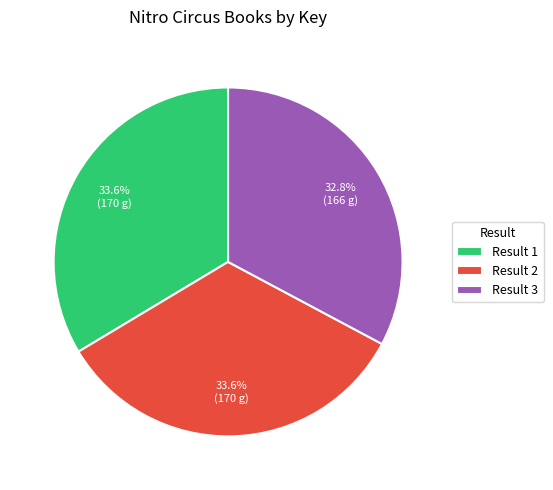

What is the smallest slice in the pie chart?

Result 3